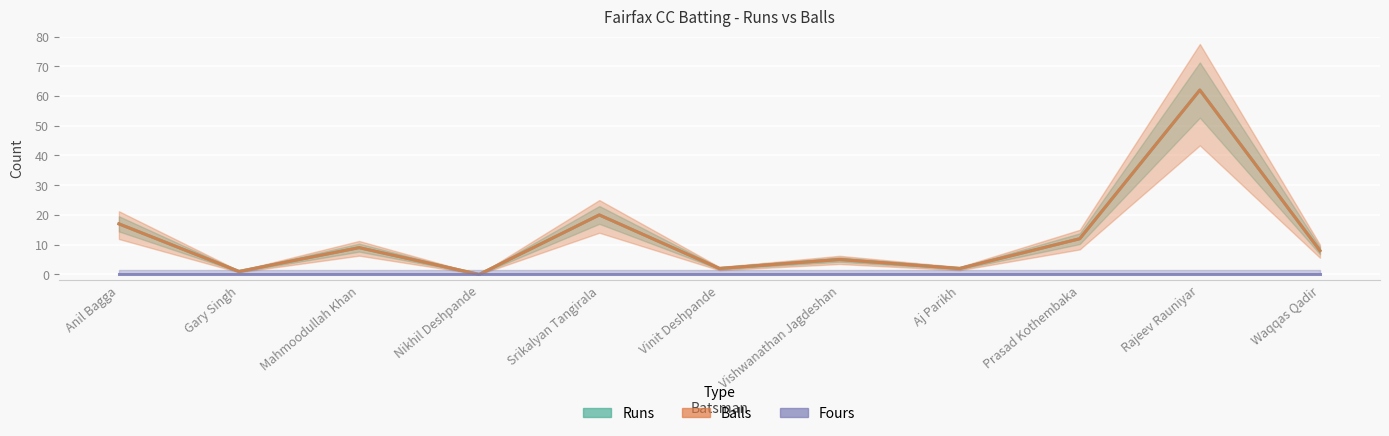

What is the total value across all series at Aj Parikh?

4